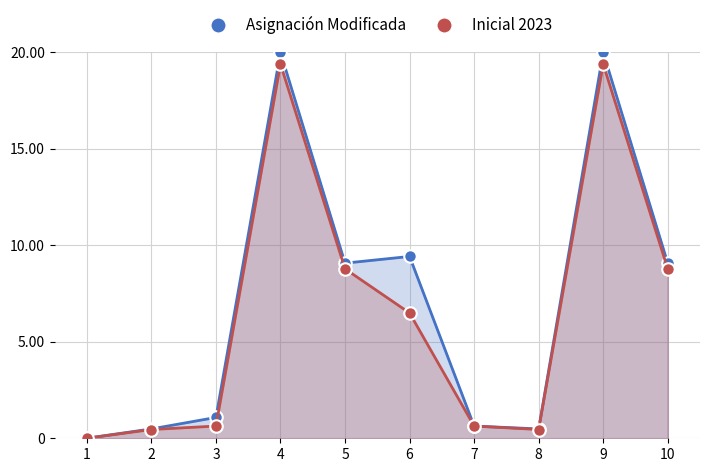

What is the difference between the maximum and second lowest values in the Inicial 2023 series?

18.9